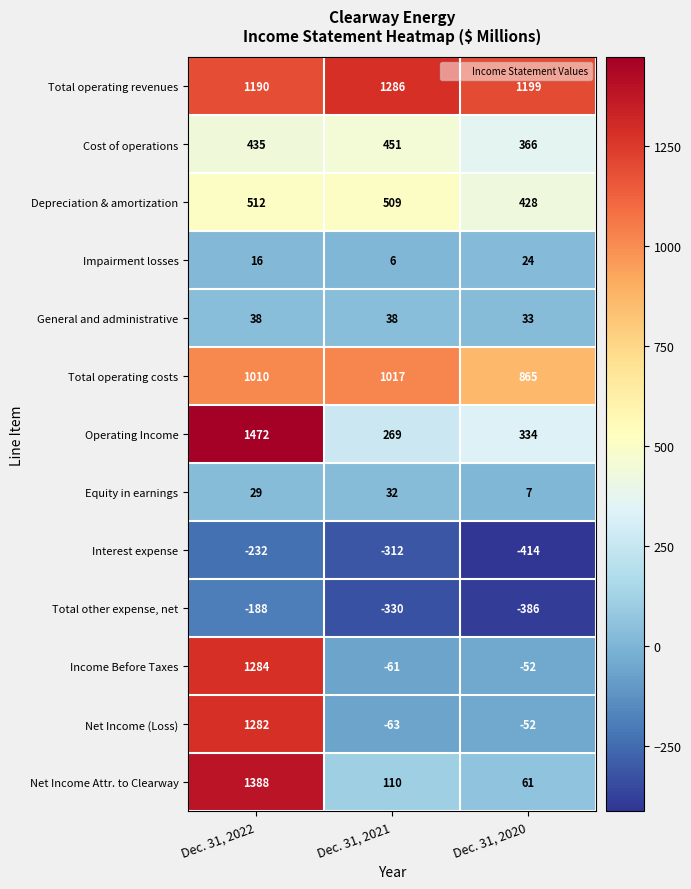

The value of Depreciation & amortization at Dec. 31, 2020 is 148. True or false?

False